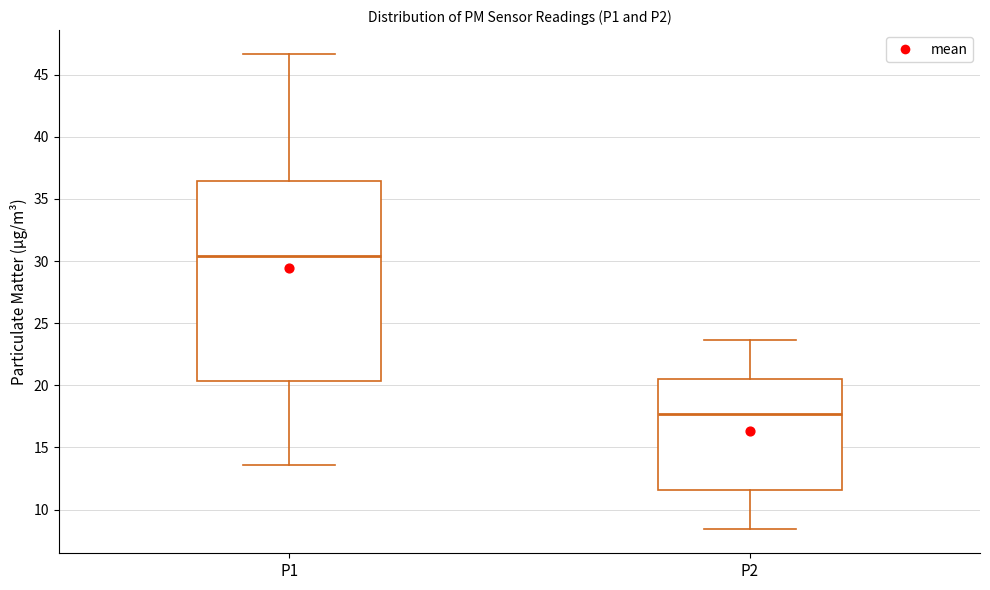

Reading left to right, read every box against the y-axis: the position of its median line, the range the box covers, and the ends of its whiskers. The values are not printed on the chart, so give them approximately, as read against the axis.

P1: median 30.5, box 20.5 to 36.5, whiskers 13.5 to 46.5
P2: median 17.5, box 11.5 to 20.5, whiskers 8.5 to 23.5